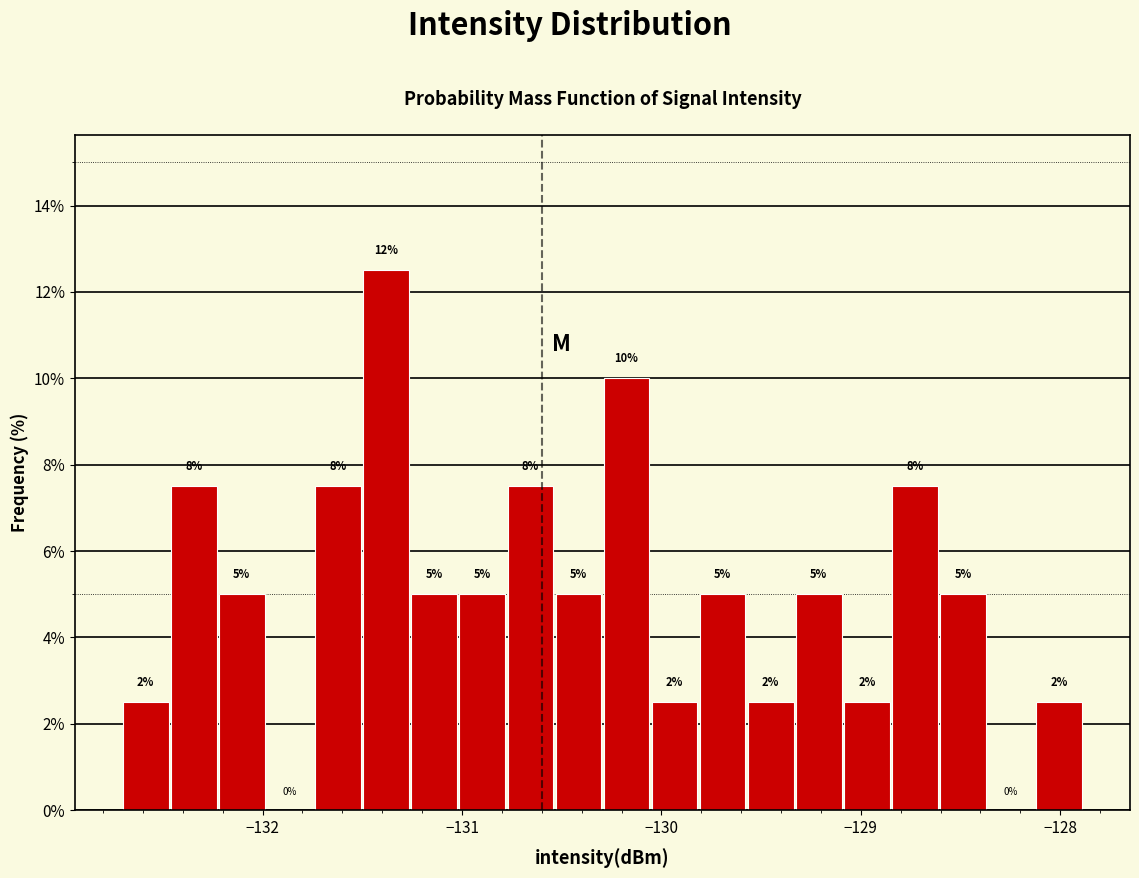

Read against the x-axis, roughly where is the centre of the tallest bar?

-131.4